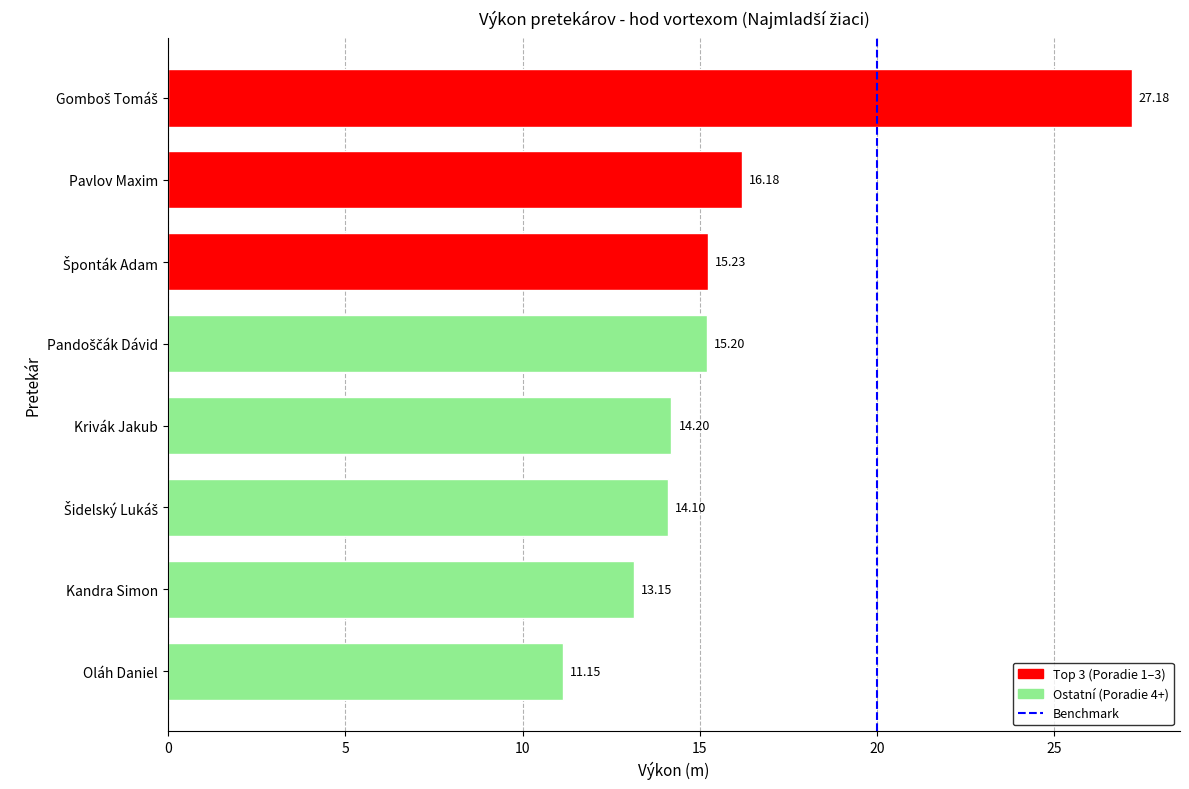

What is the difference between the maximum and minimum values?

16.0